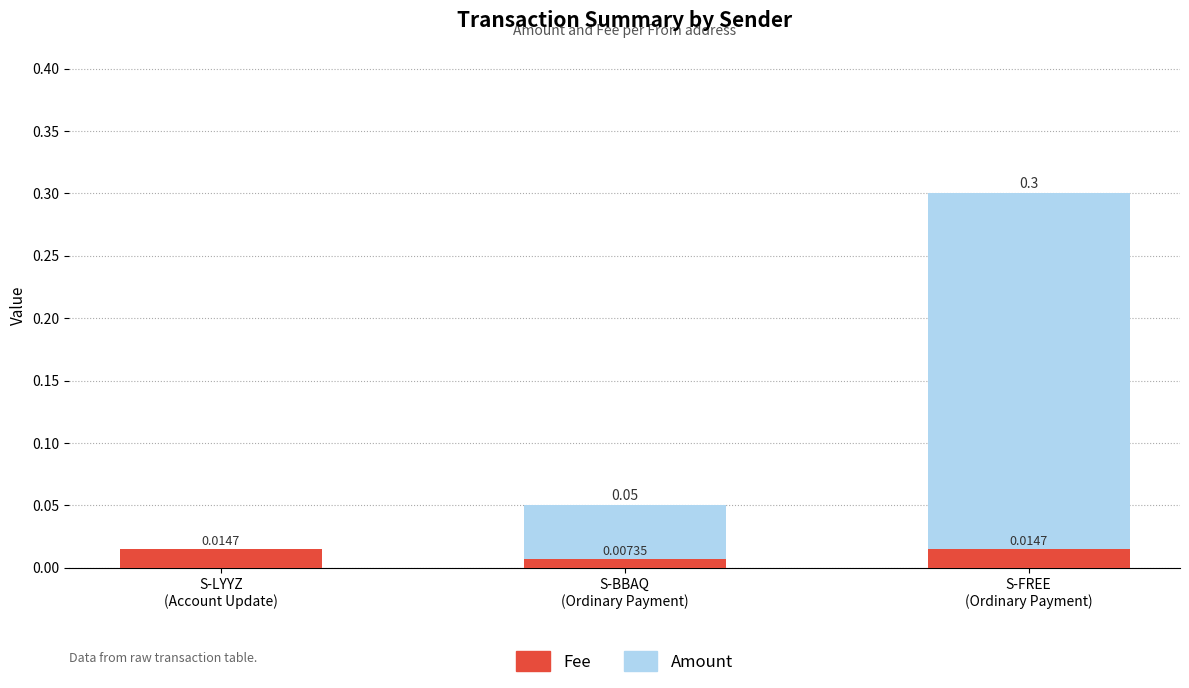

What is the label of the 3rd bar from the right?

S-LYYZ
(Account Update)